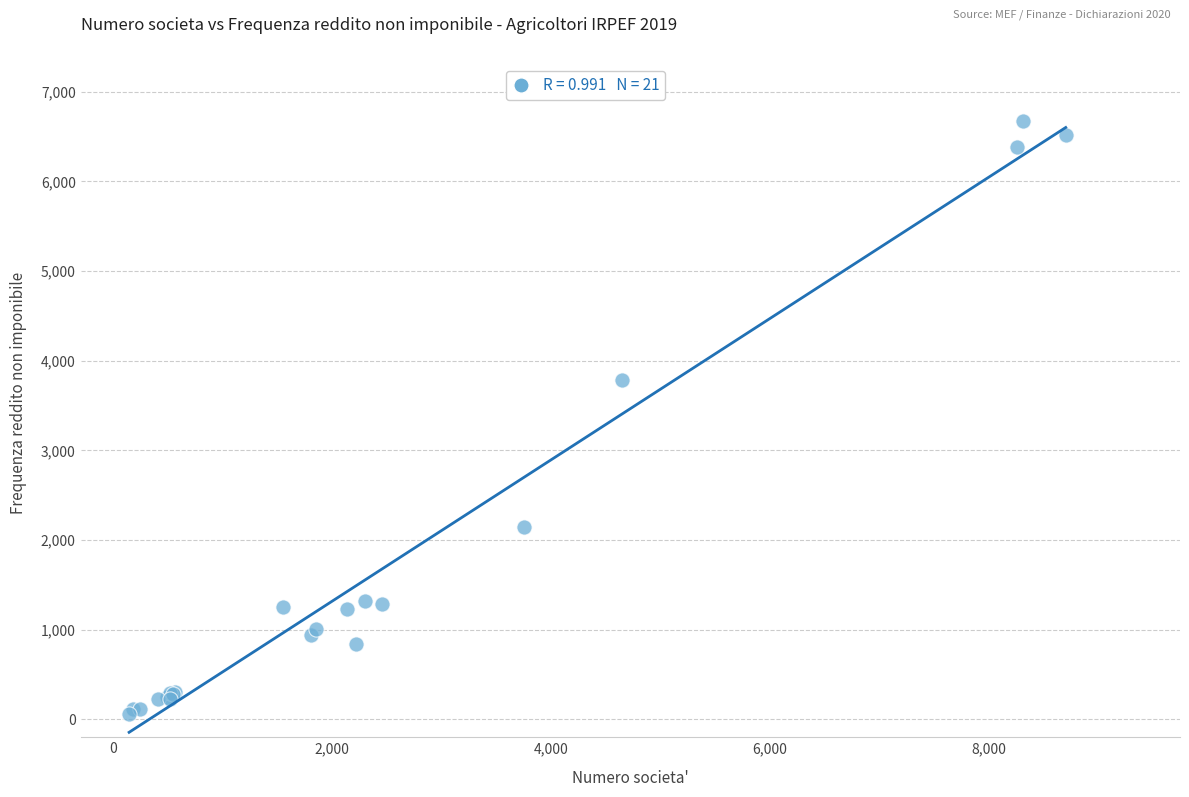

What Y value in the scatter plot is closest to 3366?

3785